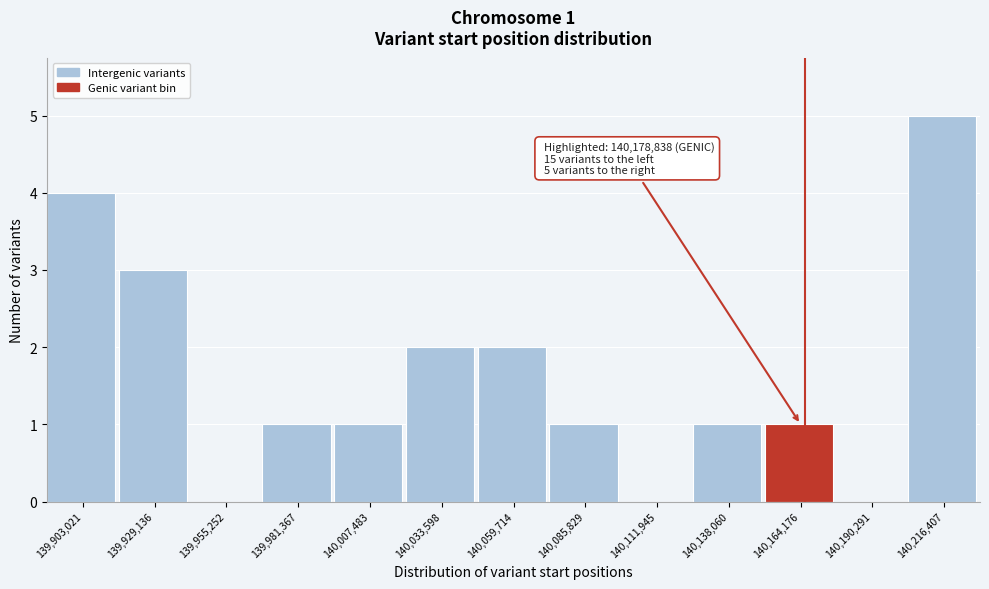

Reading right to left, transcribe all the data shown in this chart.

140,216,407=5	140,190,291=0	140,164,176=1	140,138,060=1	140,111,945=0	140,085,829=1	140,059,714=2	140,033,598=2	140,007,483=1	139,981,367=1	139,955,252=0	139,929,136=3	139,903,021=4